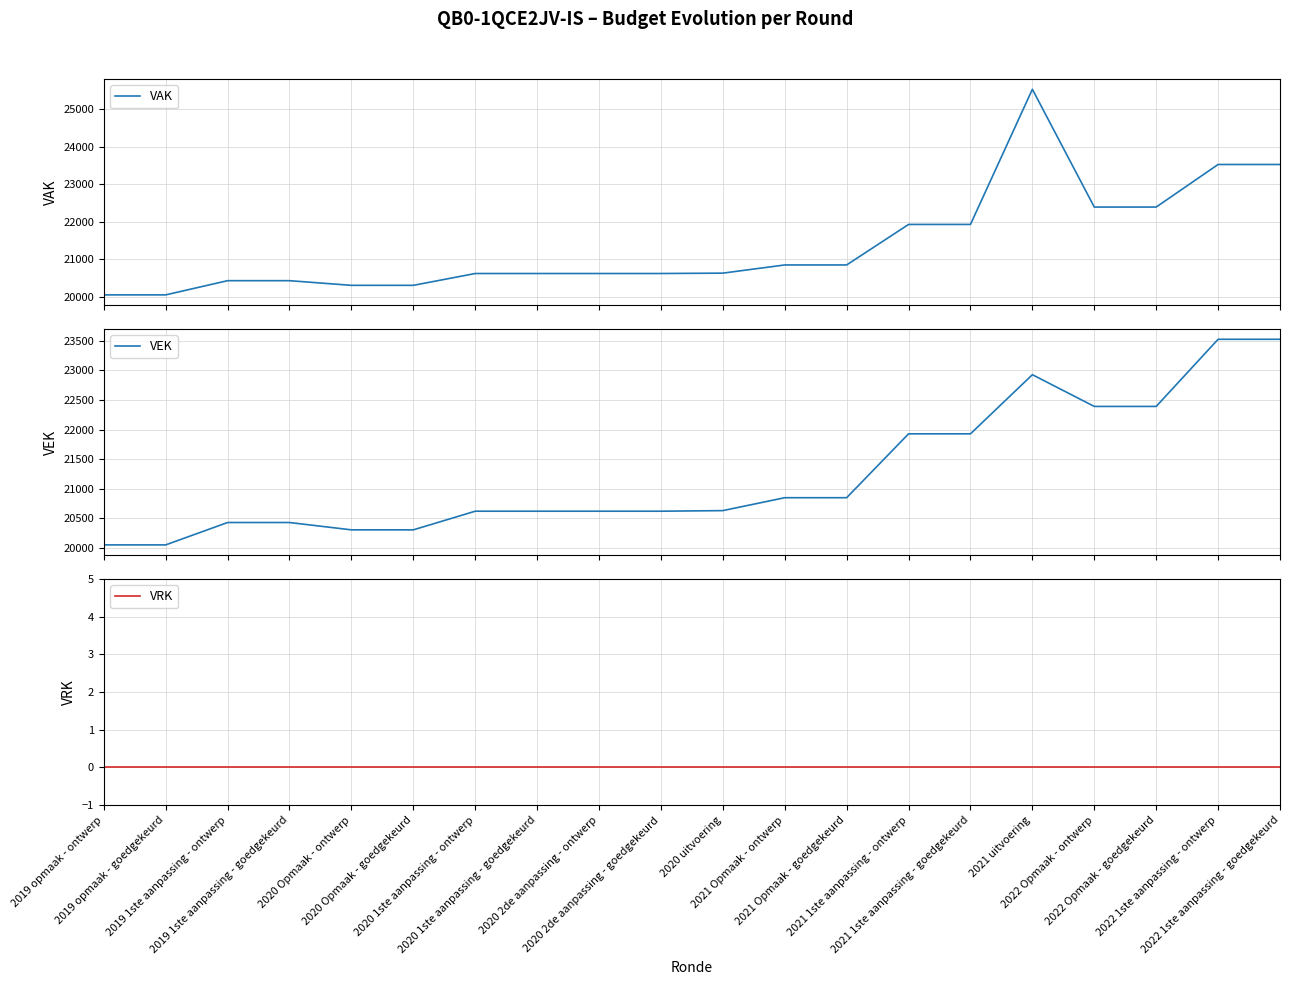

At which label is VAK closest to 22790?

2022 Opmaak - ontwerp